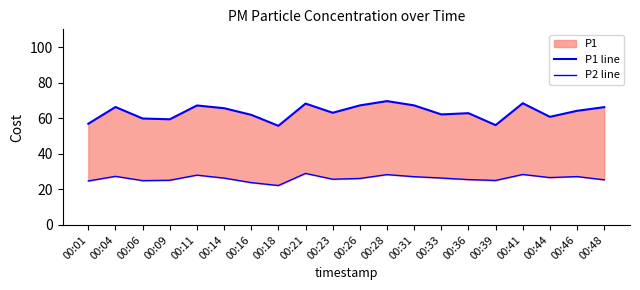

The value of P2 line at 00:16 is 23.8. True or false?

True